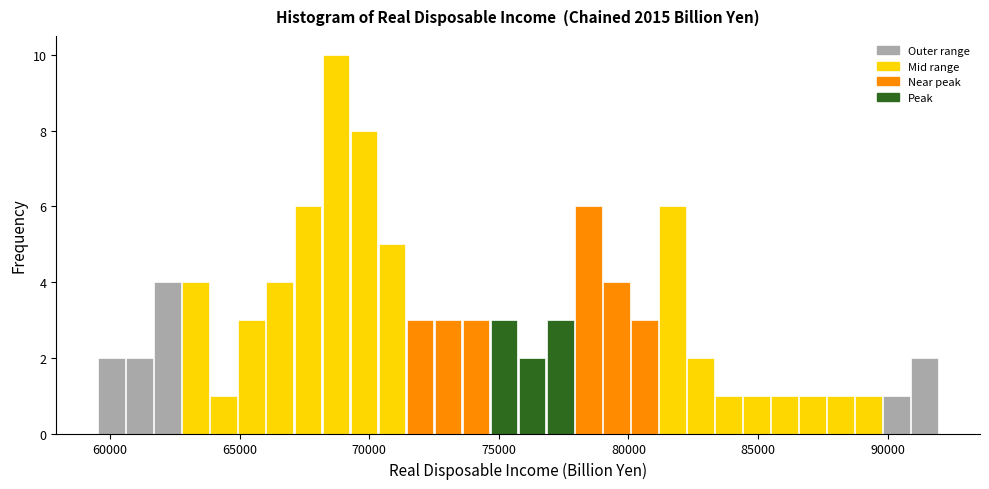

Read against the x-axis, roughly where is the centre of the tallest bar?

68500